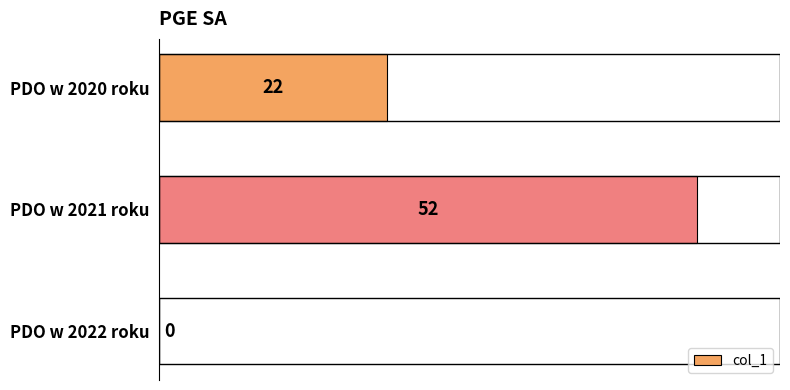

The value at PDO w 2021 roku is 82. True or false?

False